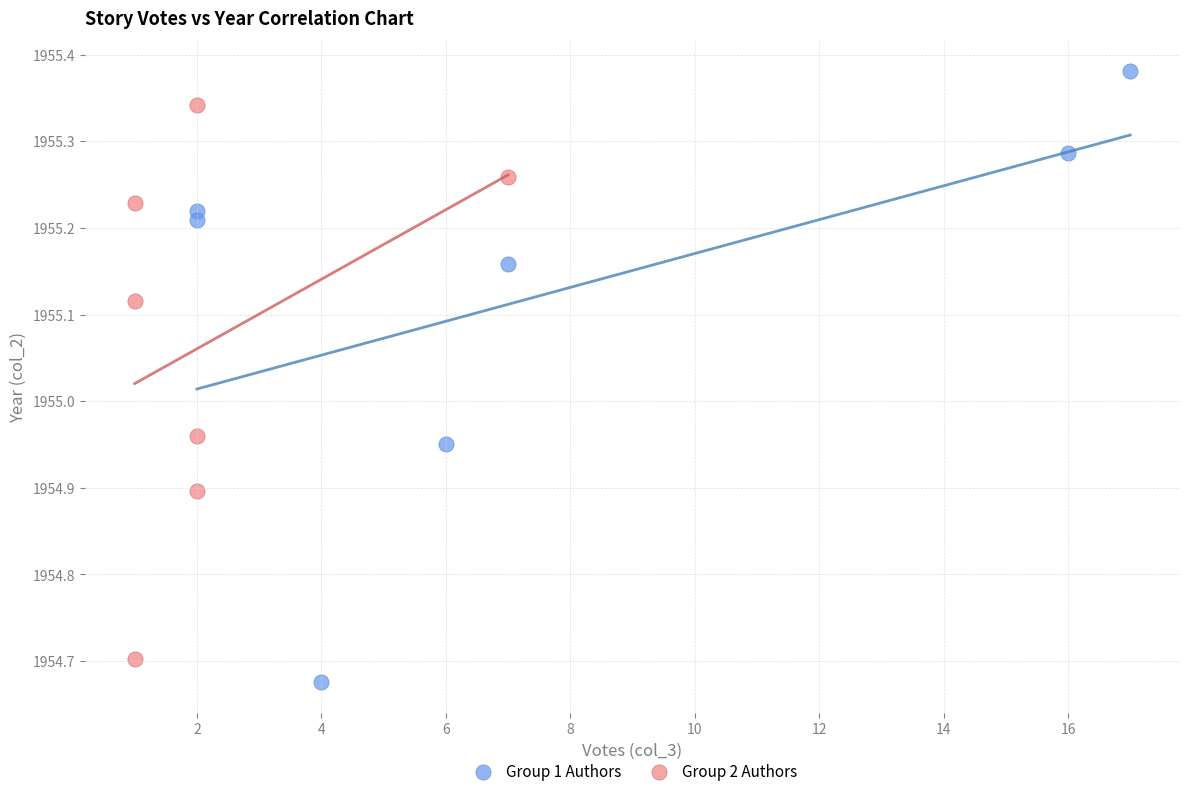

Which series reaches the minimum Y coordinate?

Group 1 Authors